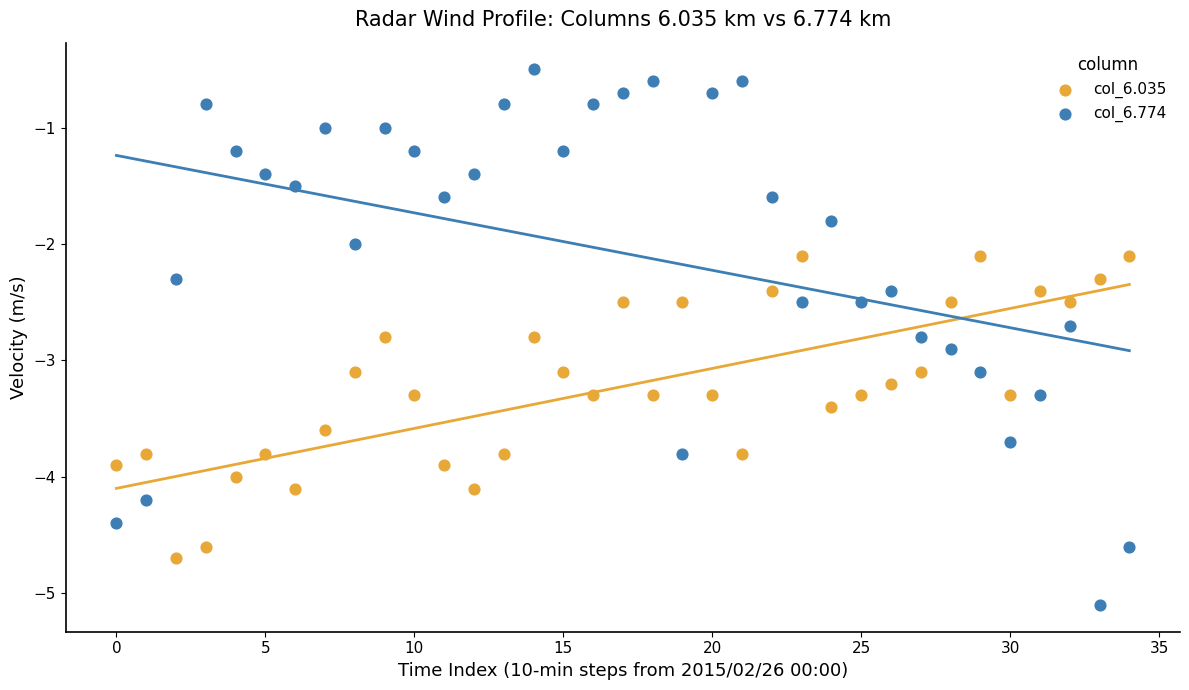

Across all data points, what is the range of Y values (max minus min)?

4.6